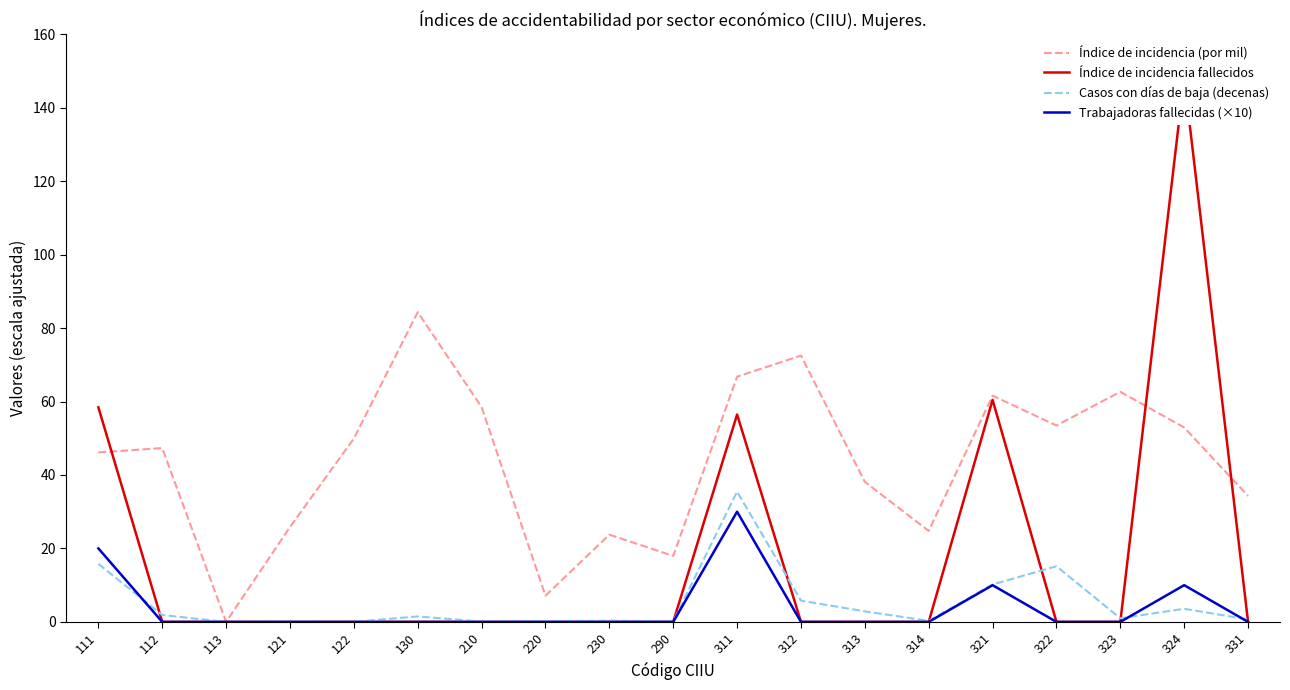

The value of Índice de incidencia fallecidos at 220 is -48.5. True or false?

False